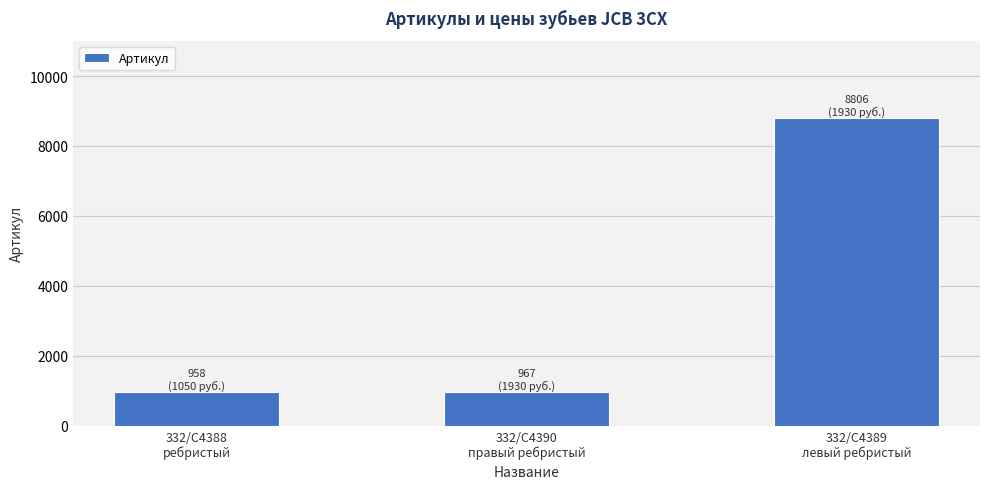

What is the value of the 3rd bar from the left?

8806